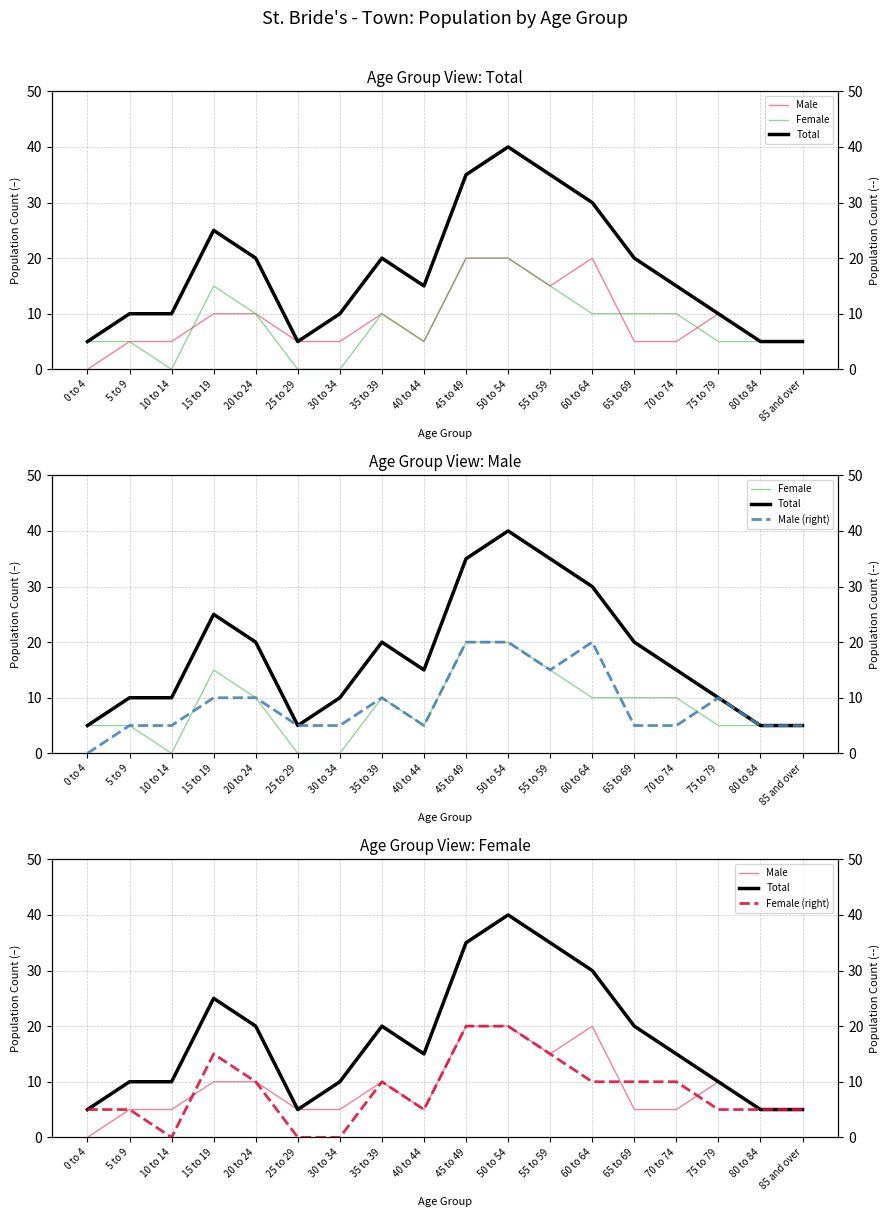

How many values in Female are above zero?

15